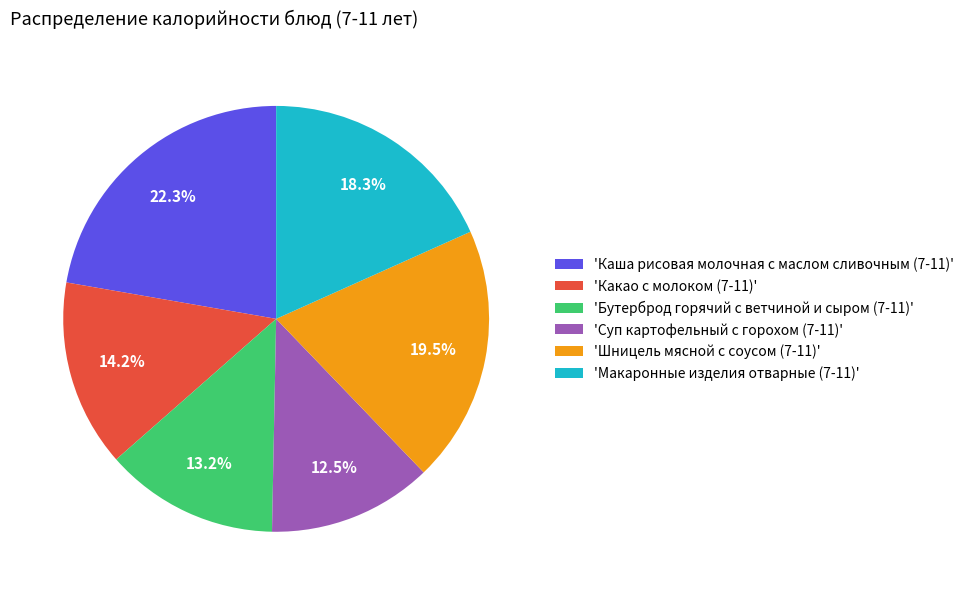

Is there any slice that represents more than half of the pie?

No